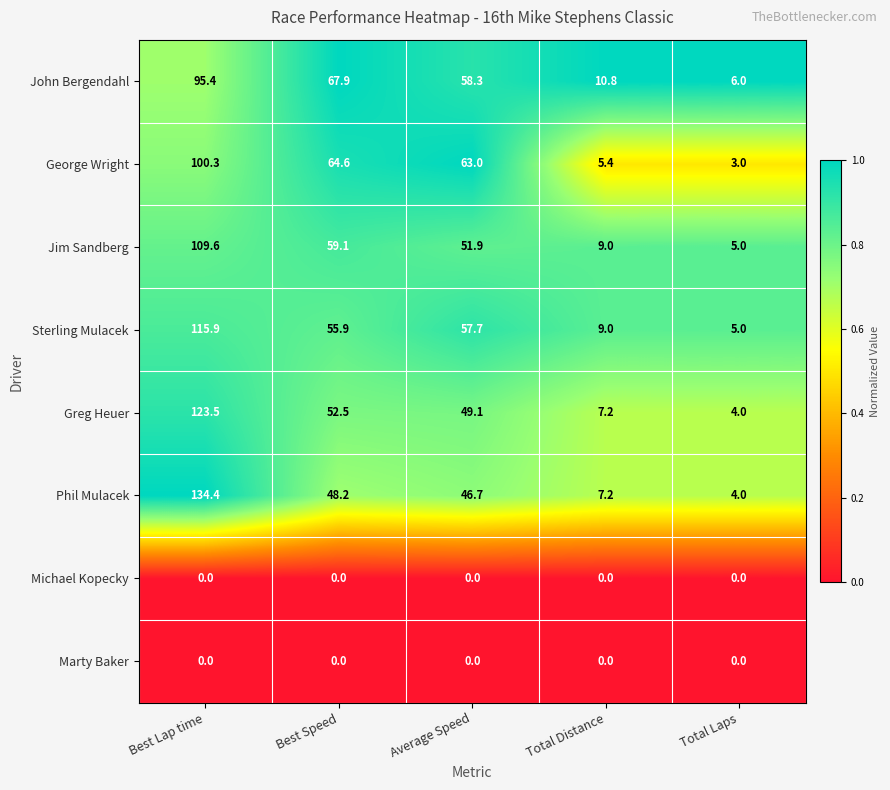

Between Total Distance and Total Laps, which series saw the biggest shift?

John Bergendahl